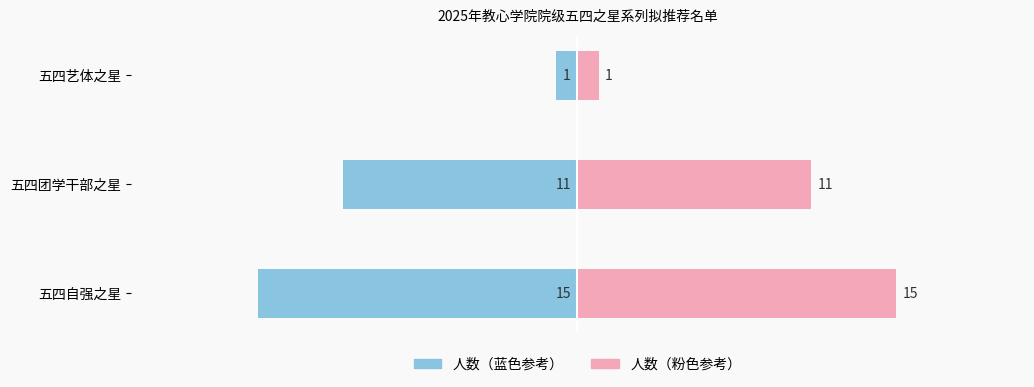

What is the value of the 人数（左） bar at the 1st from the left?

-1